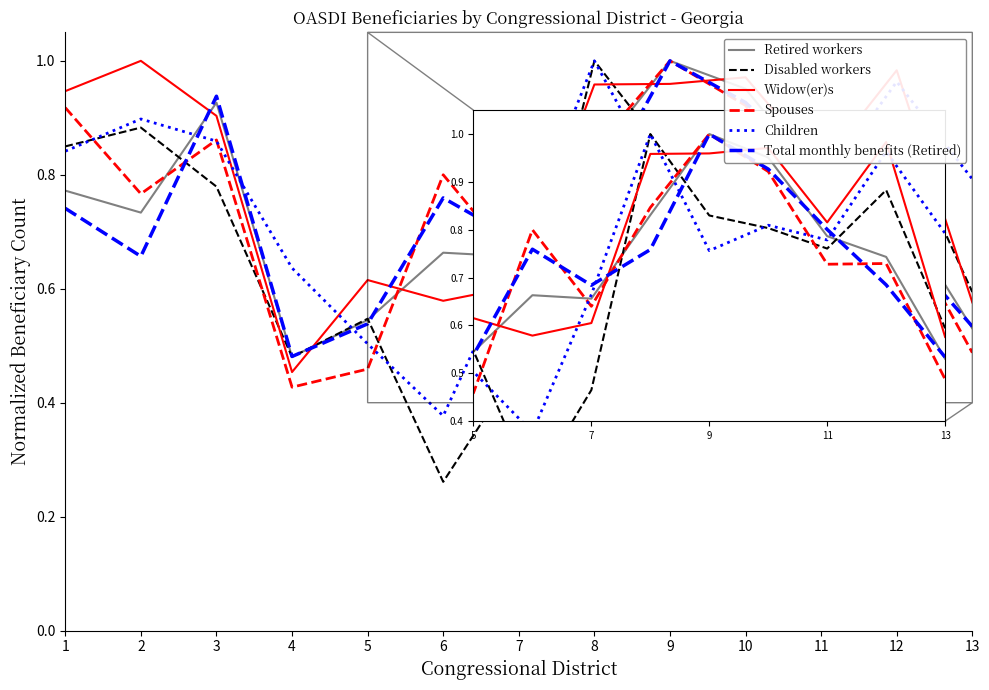

Is it true that Retired workers equals 1.0 at 9?

True